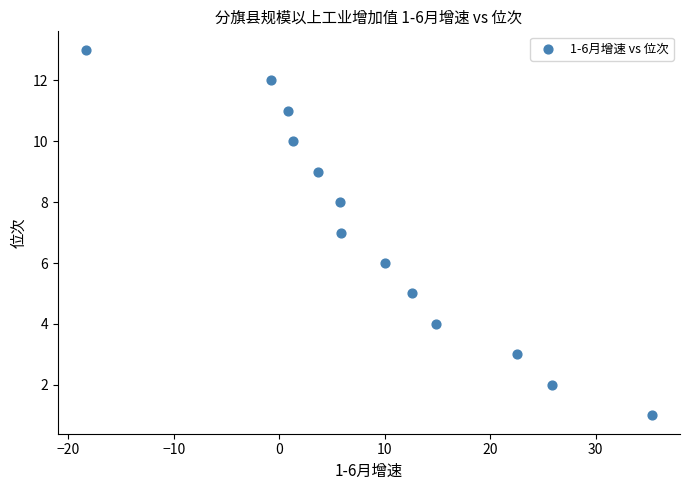

What is the range of Y values (max minus min)?

12